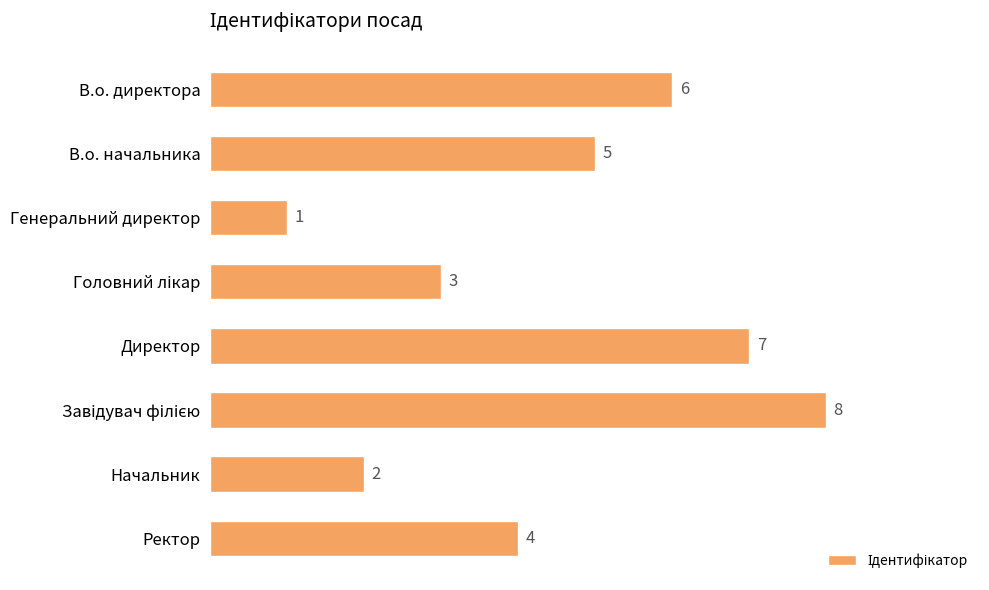

How many values are between 3 and 7?

5